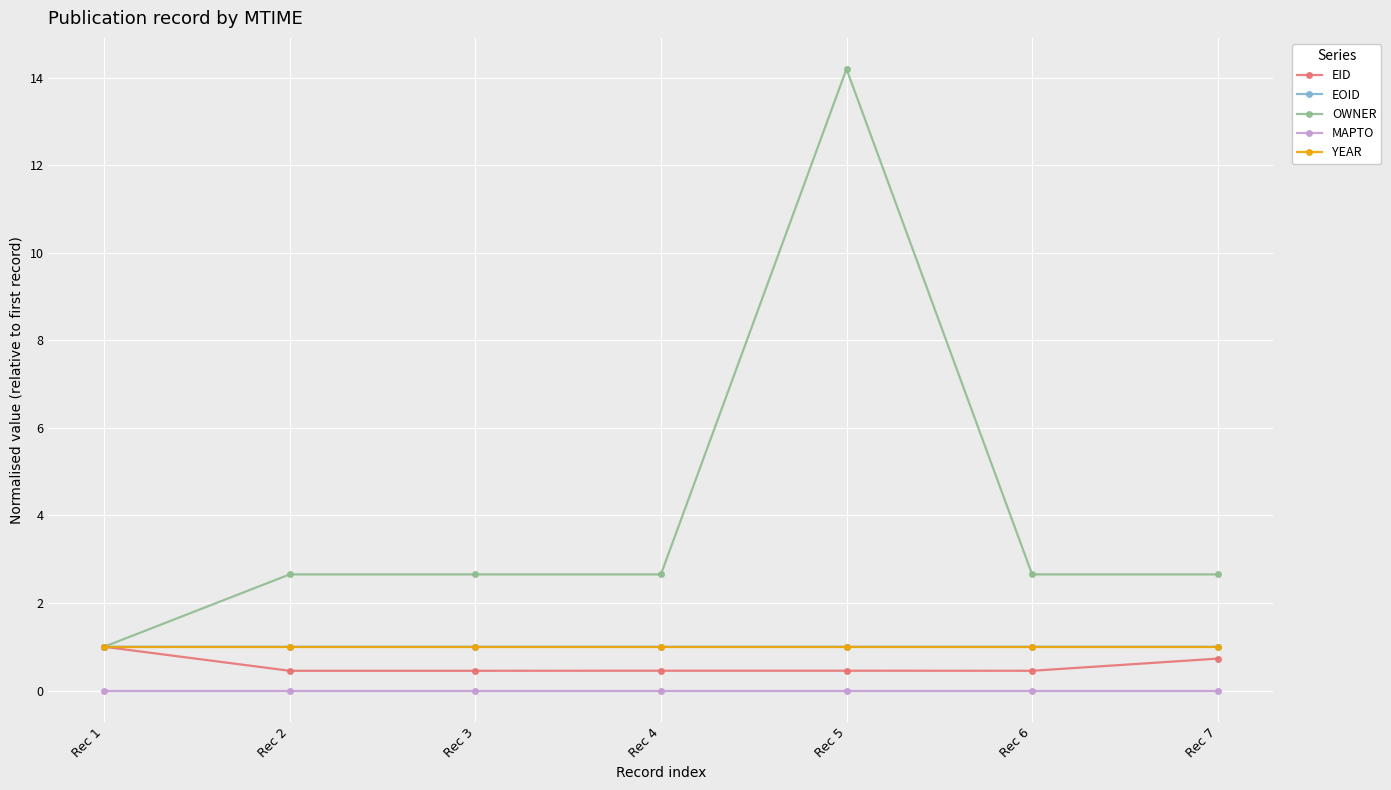

True or false: EOID and MAPTO cross at least once.

False